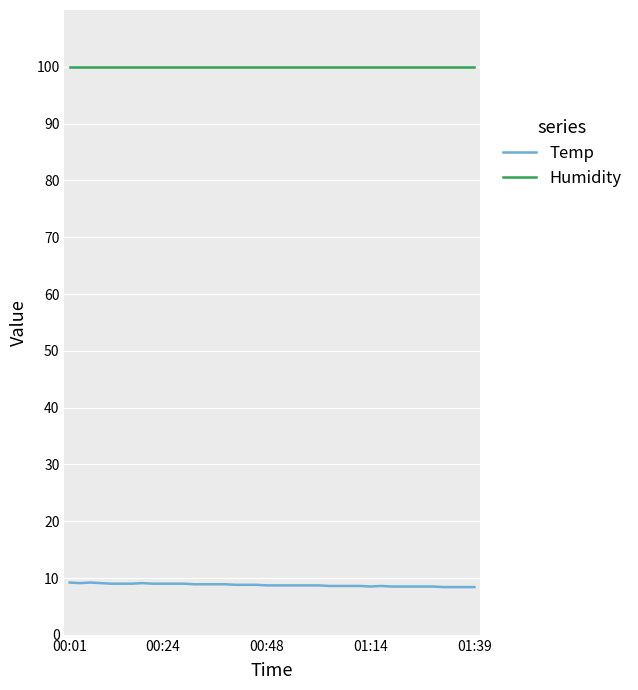

What is the difference between the maximum and minimum values in the Temp series?

0.8